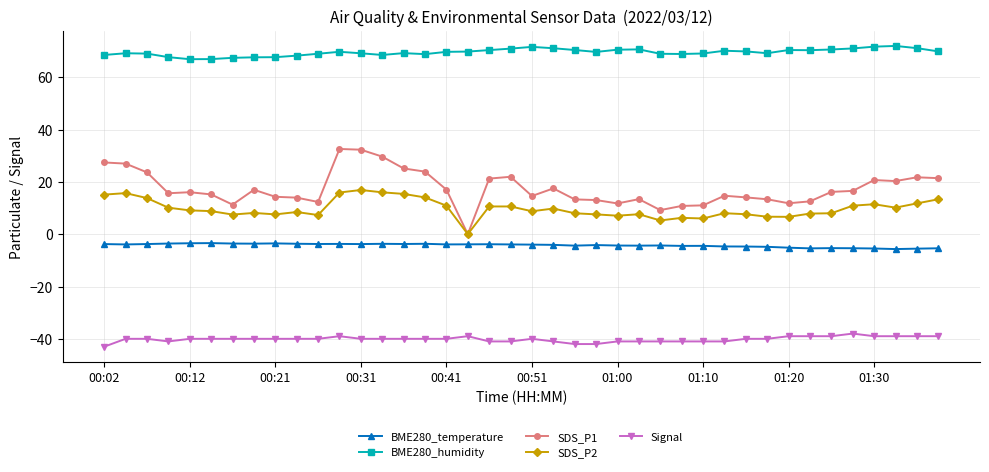

What is the highest value of the SDS_P1 series?

32.6